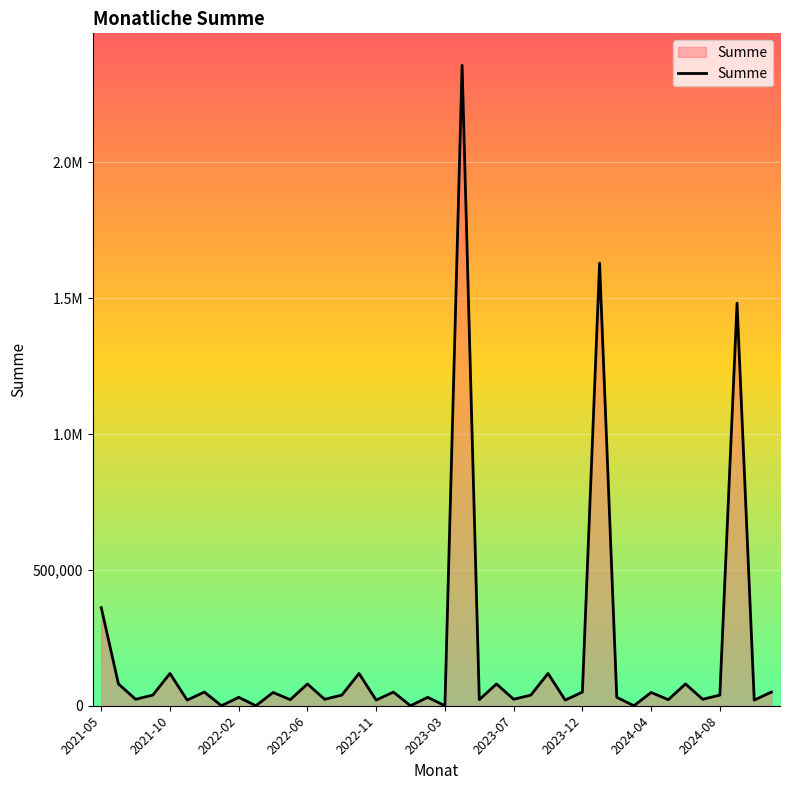

What is the average value?

182493.1